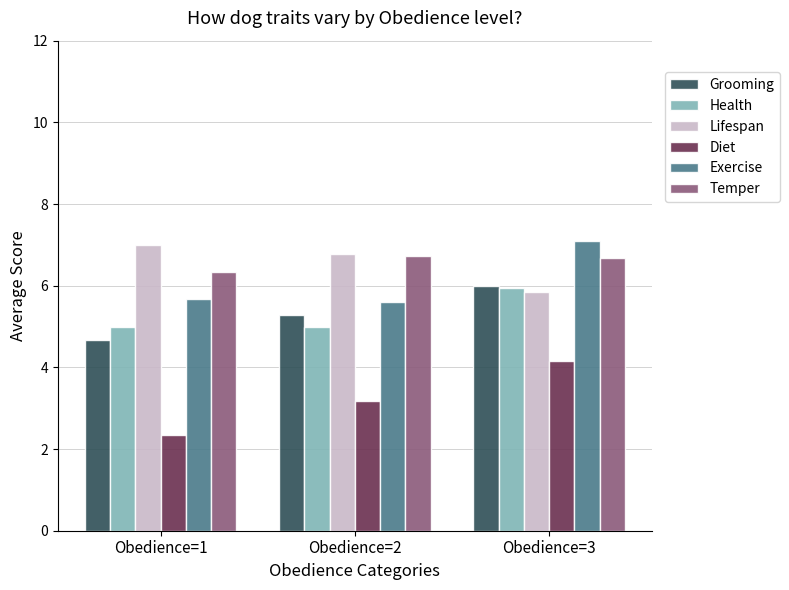

What is the greatest value displayed?

7.1